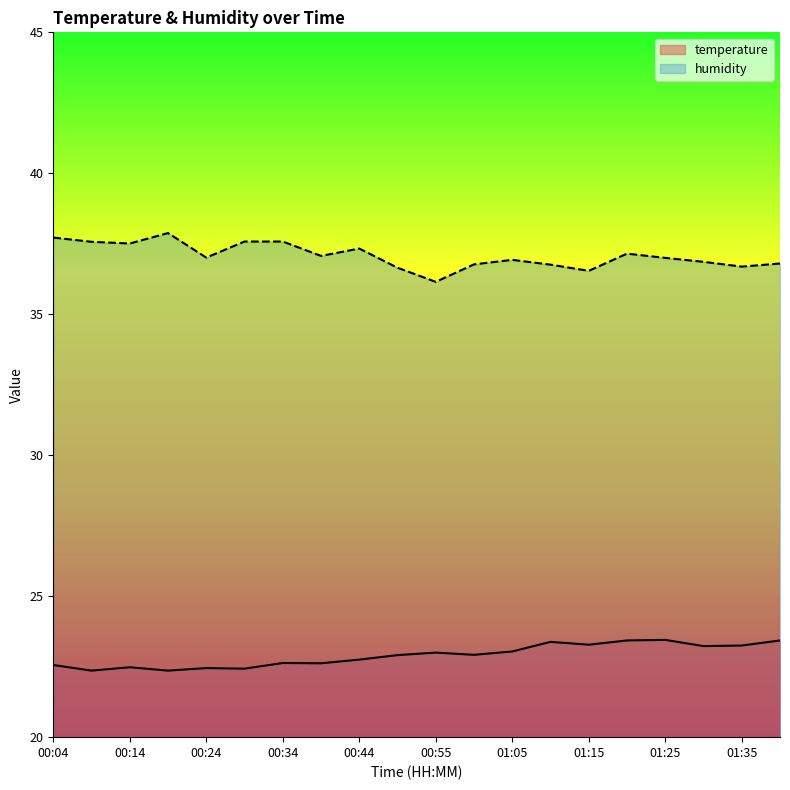

What is the approximate value of humidity at 01:15?

36.5